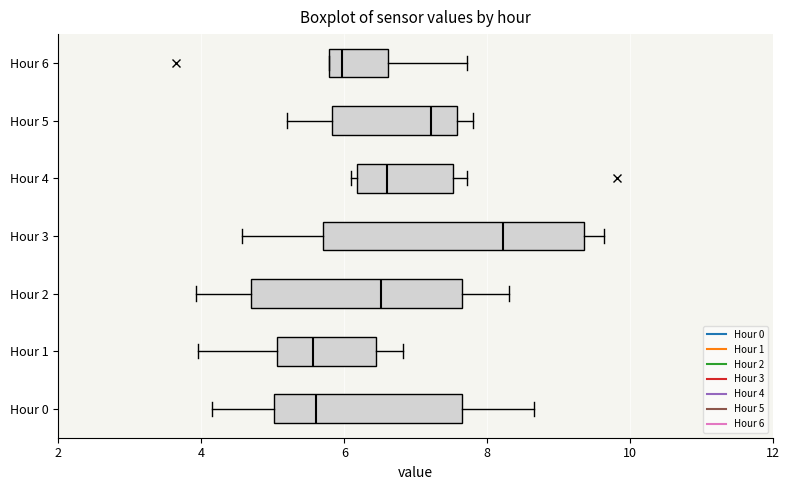

Reading bottom to top, transcribe this box plot: for each box, give where its median line is, the range the box spans, and where its two whiskers end, as read against the x-axis. The values are not printed on the chart, so give them approximately, as read against the axis.

Hour 0: median 5.6, box 5.0 to 7.6, whiskers 4.2 to 8.6
Hour 1: median 5.6, box 5.0 to 6.4, whiskers 4.0 to 6.8
Hour 2: median 6.6, box 4.6 to 7.6, whiskers 4.0 to 8.4
Hour 3: median 8.2, box 5.8 to 9.4, whiskers 4.6 to 9.6
Hour 4: median 6.6, box 6.2 to 7.6, whiskers 6.2 (just left of the box's left edge) to 7.8
Hour 5: median 7.2, box 5.8 to 7.6, whiskers 5.2 to 7.8
Hour 6: median 6.0, box 5.8 to 6.6, whiskers 5.8 to 7.8